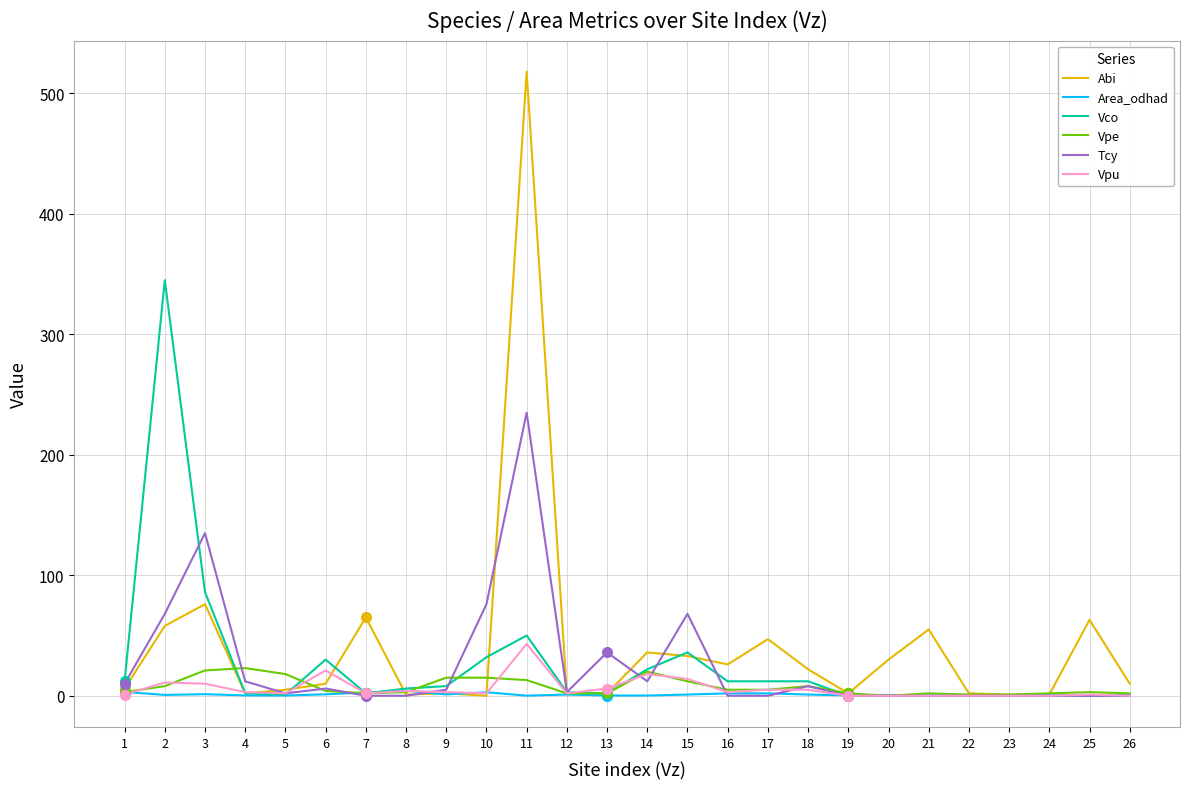

Rank the series by their maximum value, from lowest to highest.

Area_odhad, Vpe, Vpu, Tcy, Vco, Abi